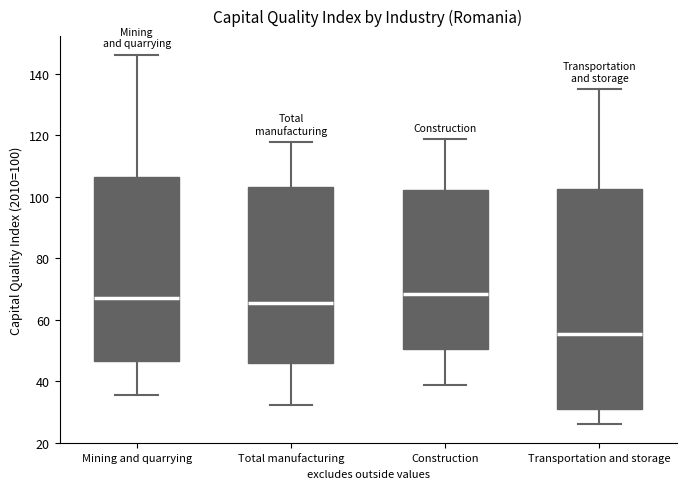

Reading left to right, transcribe this box plot: for each box, give where its median line is, the range the box spans, and where its two whiskers end, as read against the y-axis. The values are not printed on the chart, so give them approximately, as read against the axis.

Mining and quarrying: median 68, box 46 to 106, whiskers 36 to 146
Total manufacturing: median 66, box 46 to 104, whiskers 32 to 118
Construction: median 68, box 50 to 102, whiskers 38 to 118
Transportation and storage: median 56, box 32 to 102, whiskers 26 to 136